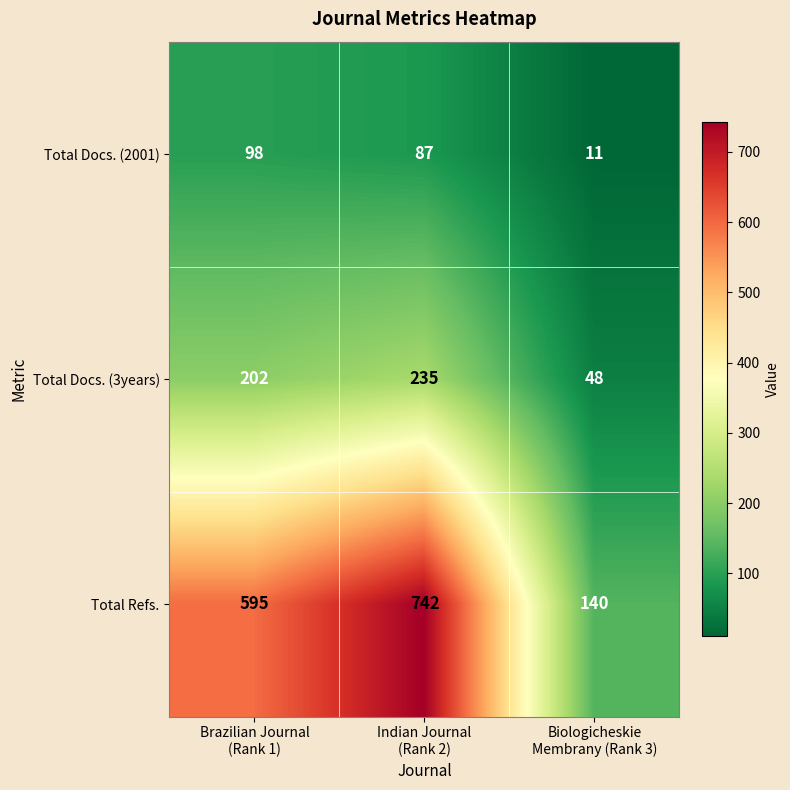

What is the minimum value for Total Docs. (3years)?

48